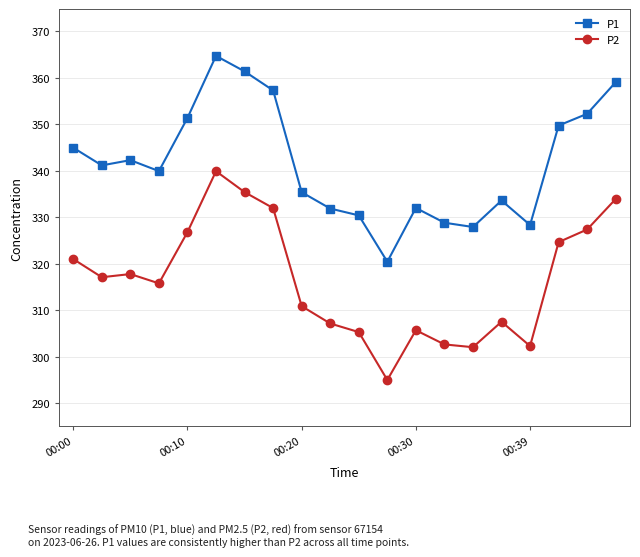

How many categories are shown in the chart?

20